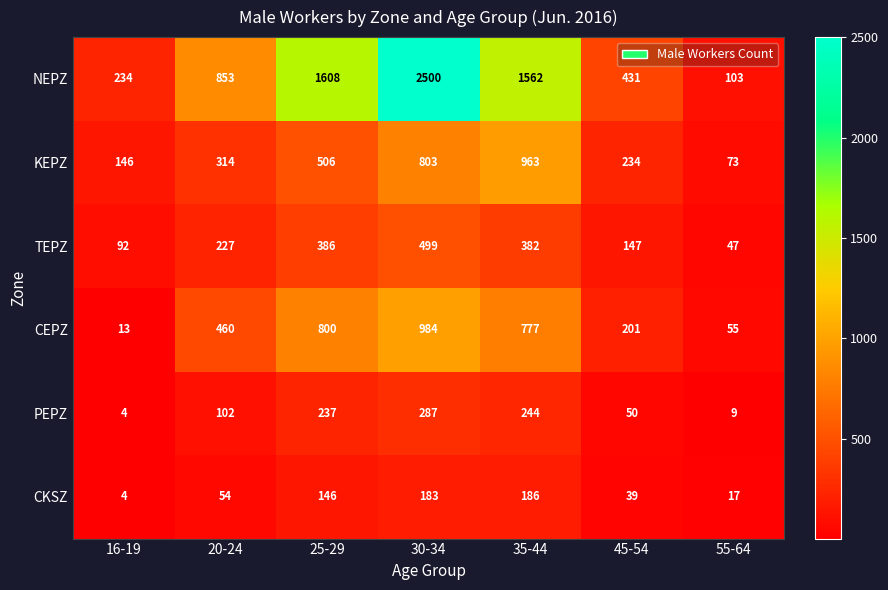

What is the spread (max minus min) of values at 55-64?

94